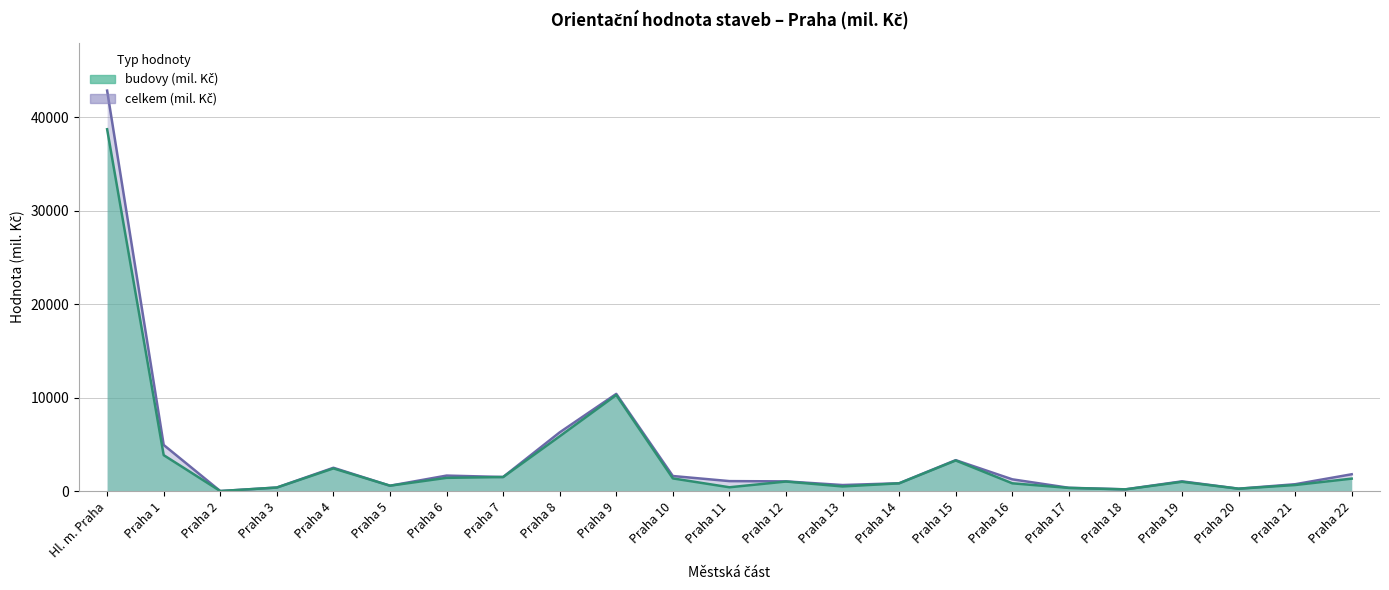

Rank the series by their maximum value, from lowest to highest.

budovy (mil. Kč), celkem (mil. Kč)